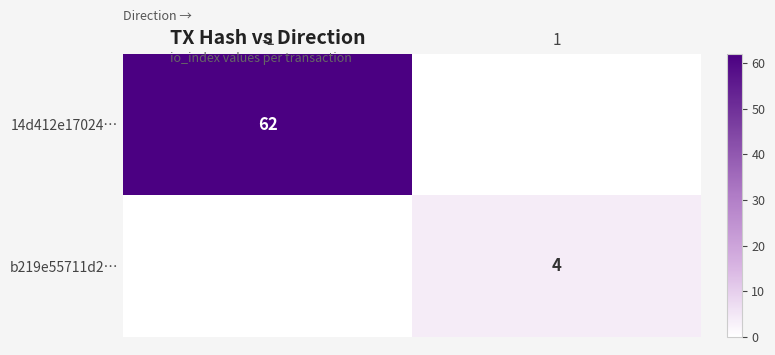

What is the average value of the 14d412e17024… series?

31